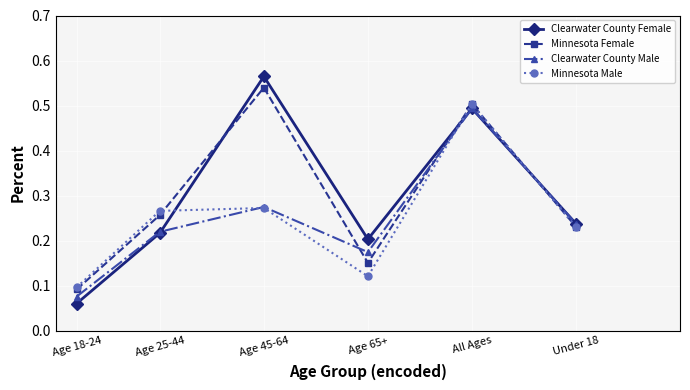

The value of Minnesota Male at Age 65+ is 0.2. True or false?

False